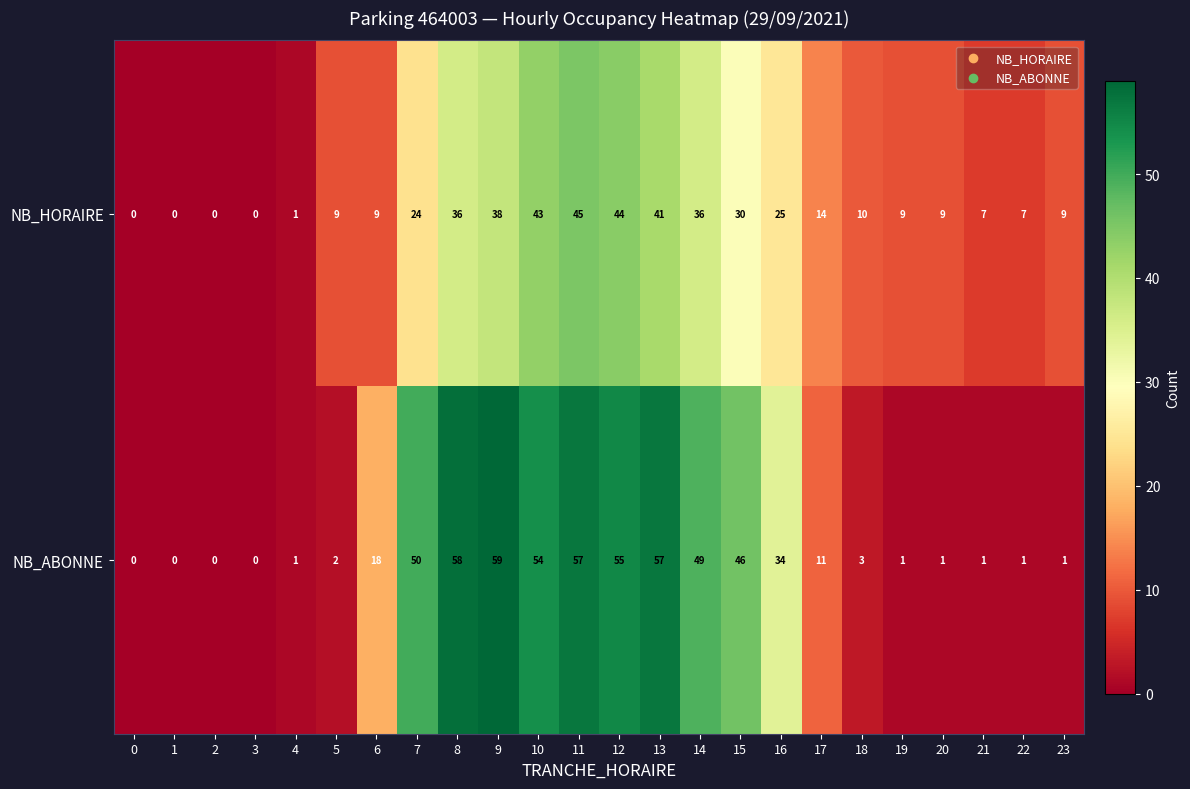

Which series has the widest spread of values?

NB_ABONNE